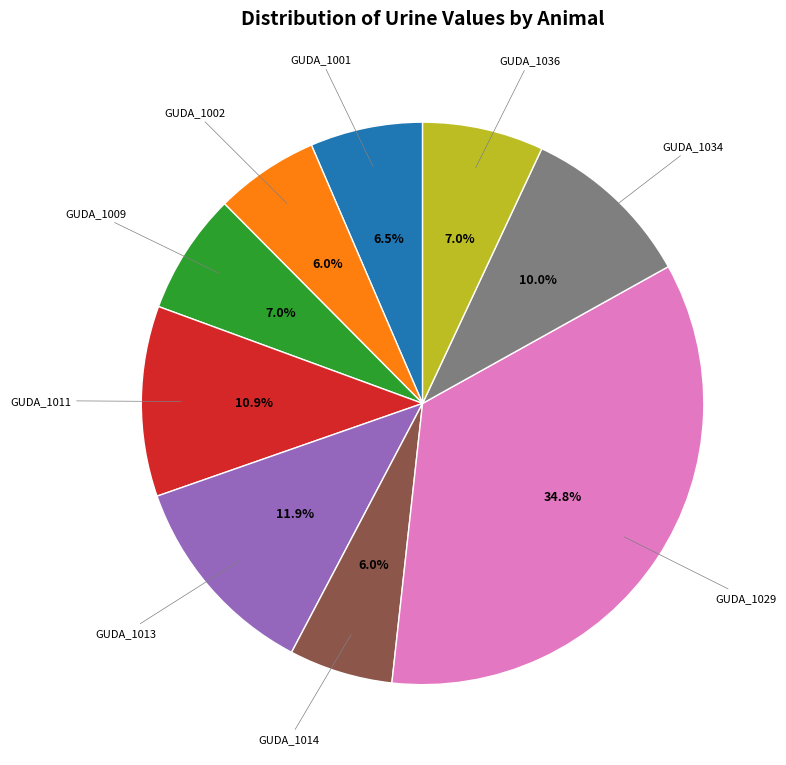

Is there any slice that represents more than half of the pie?

No